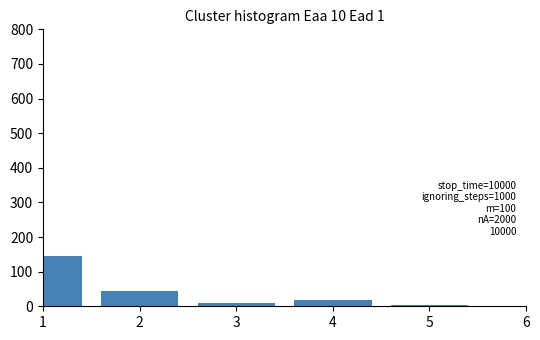

Reading left to right, extract all data points from this chart.

1=144	2=45	3=9	4=19	5=3